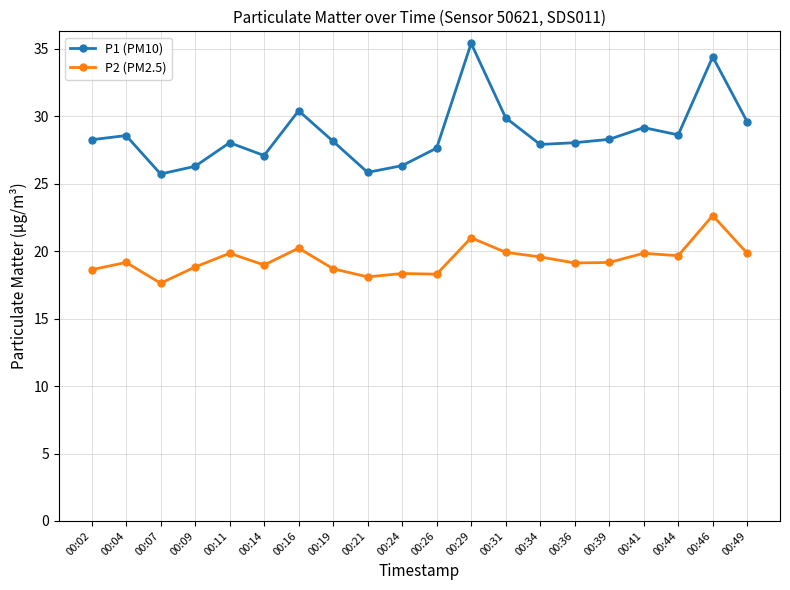

What is the difference between the P2 (PM2.5) values at 00:34 and 00:24?

1.2